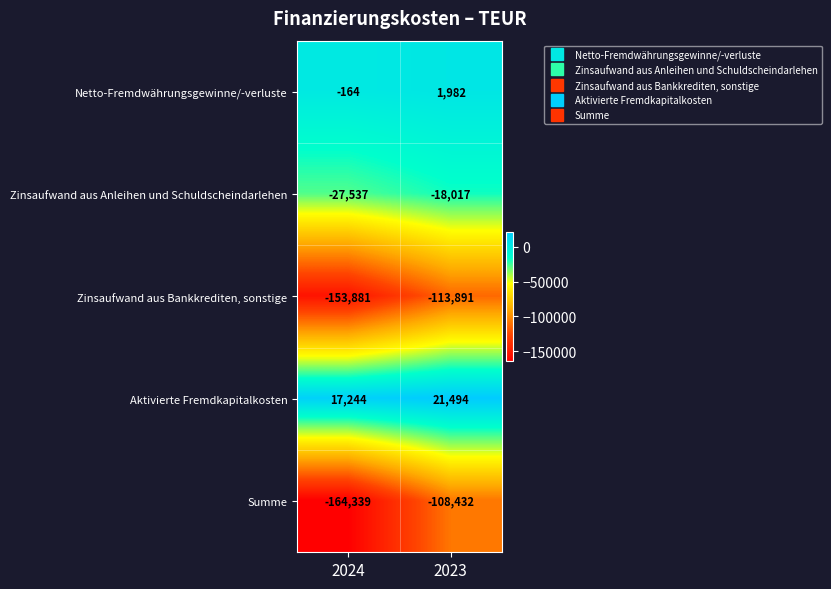

Read the Zinsaufwand aus Bankkrediten, sonstige value at 2023, to the nearest 50.

-113900